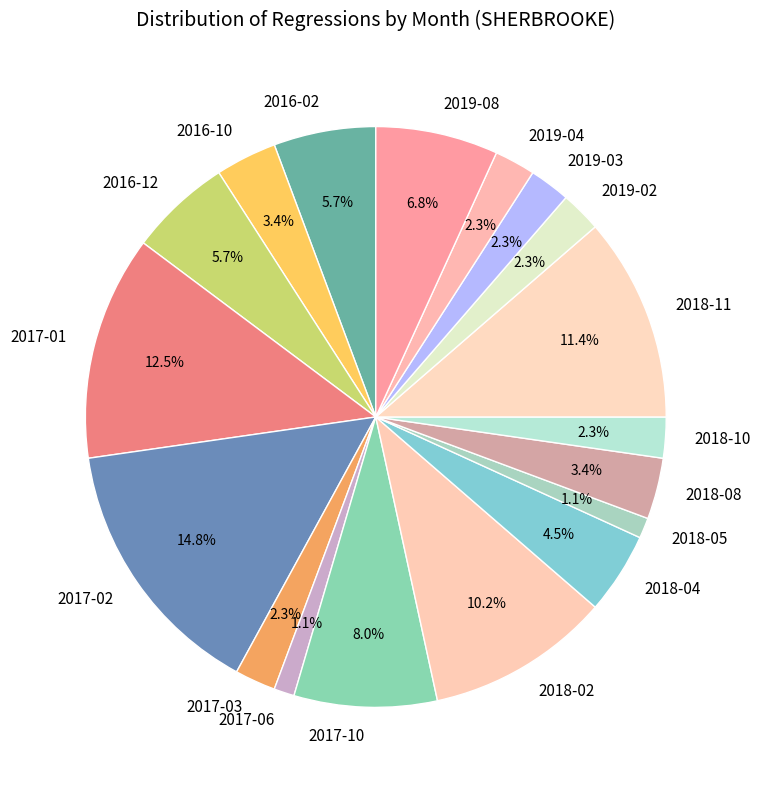

Which category has the biggest portion of the pie?

2017-02